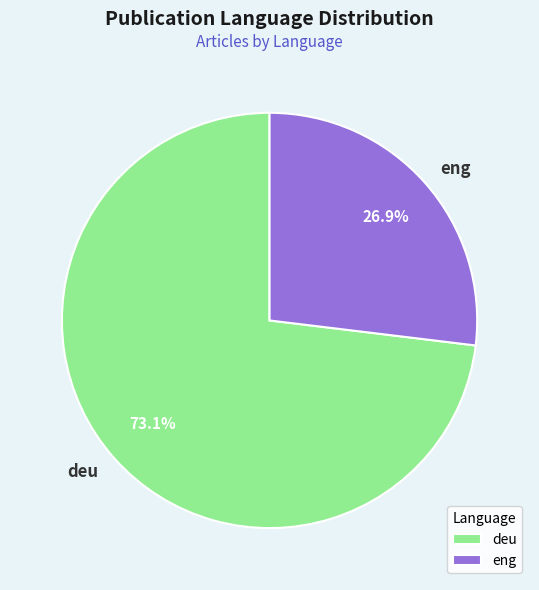

How many slices are in this pie chart?

2